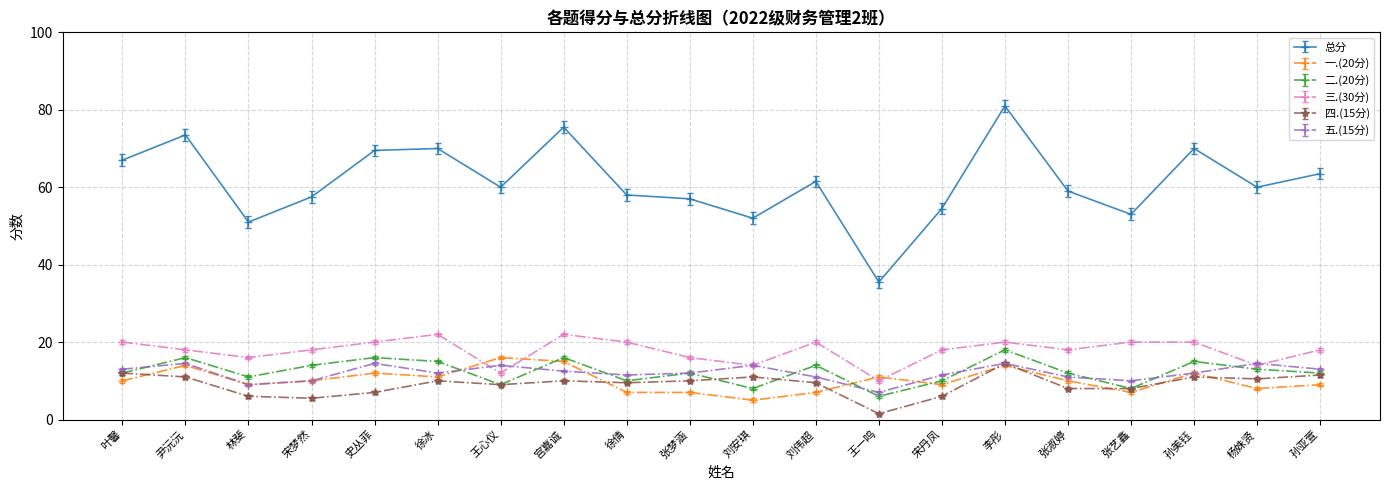

What is the minimum value shown in the chart?

1.5